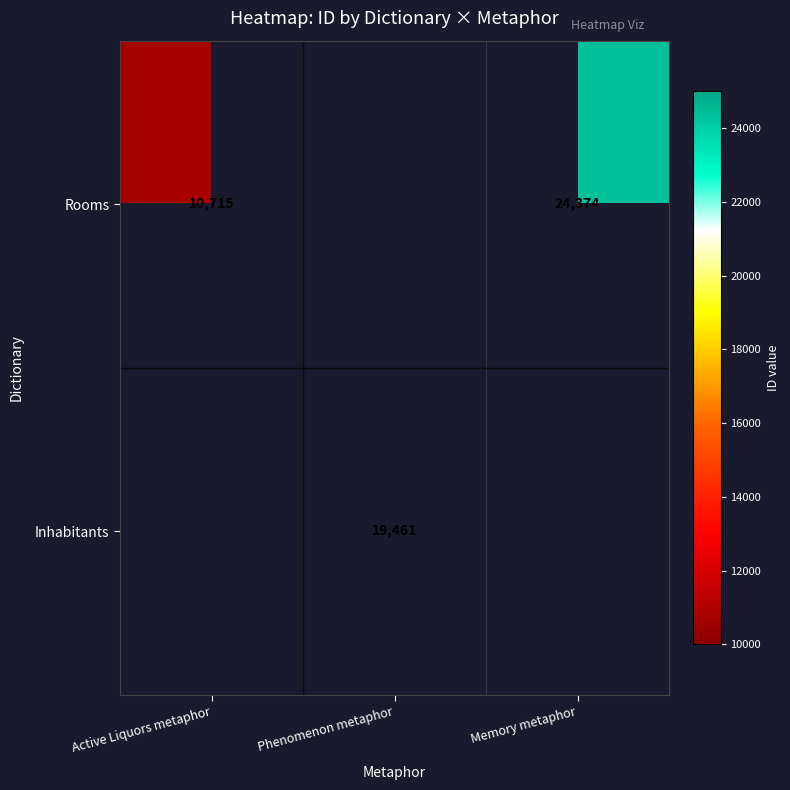

The value of Inhabitants at Phenomenon metaphor is 19461. True or false?

True